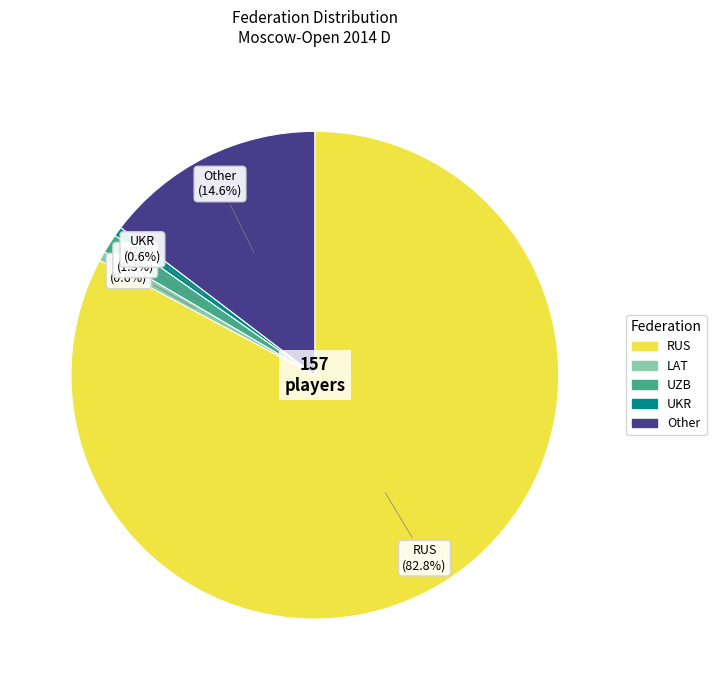

The Other slice represents 29% of the pie. True or false?

False